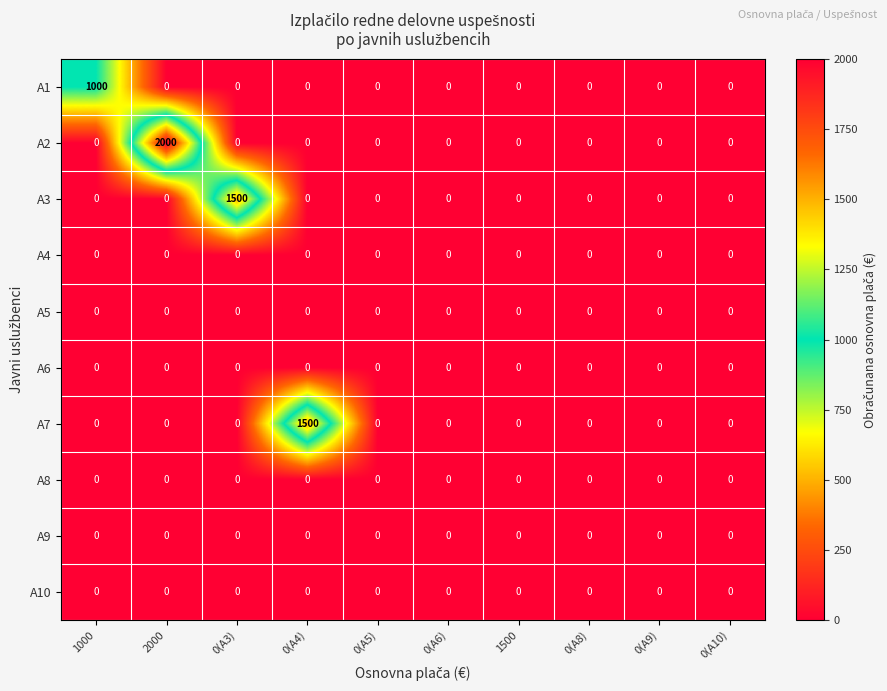

What is the sum of all A3 values?

1500